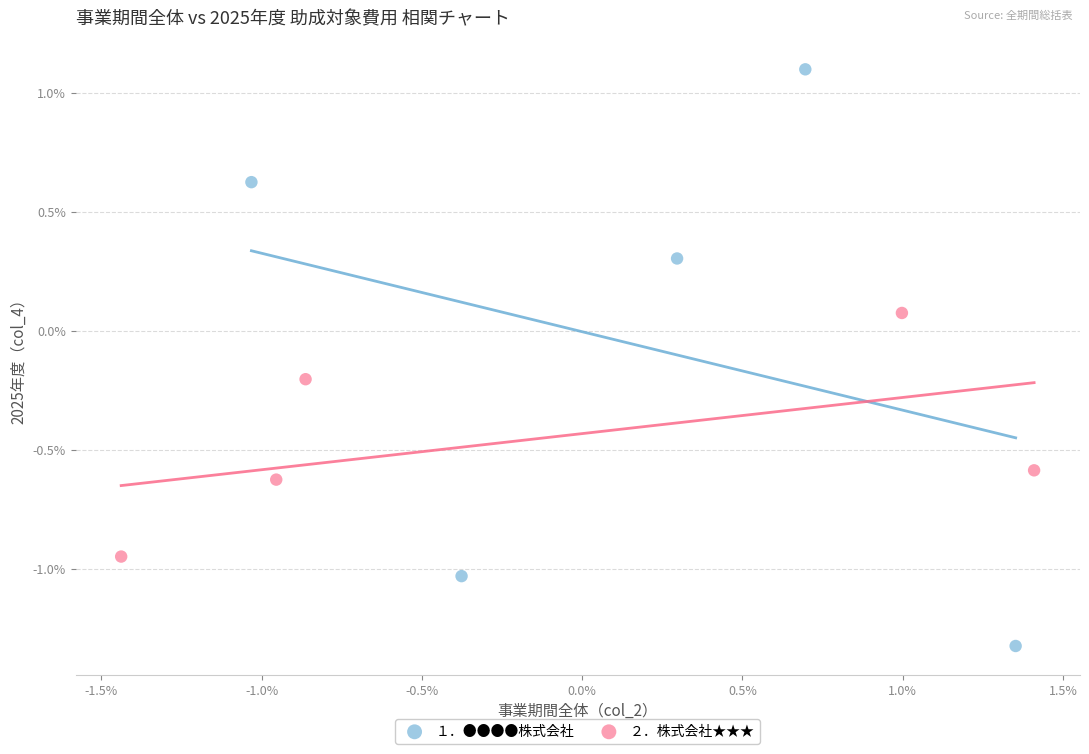

What are all the series names shown in the legend?

１．●●●●株式会社, ２．株式会社★★★